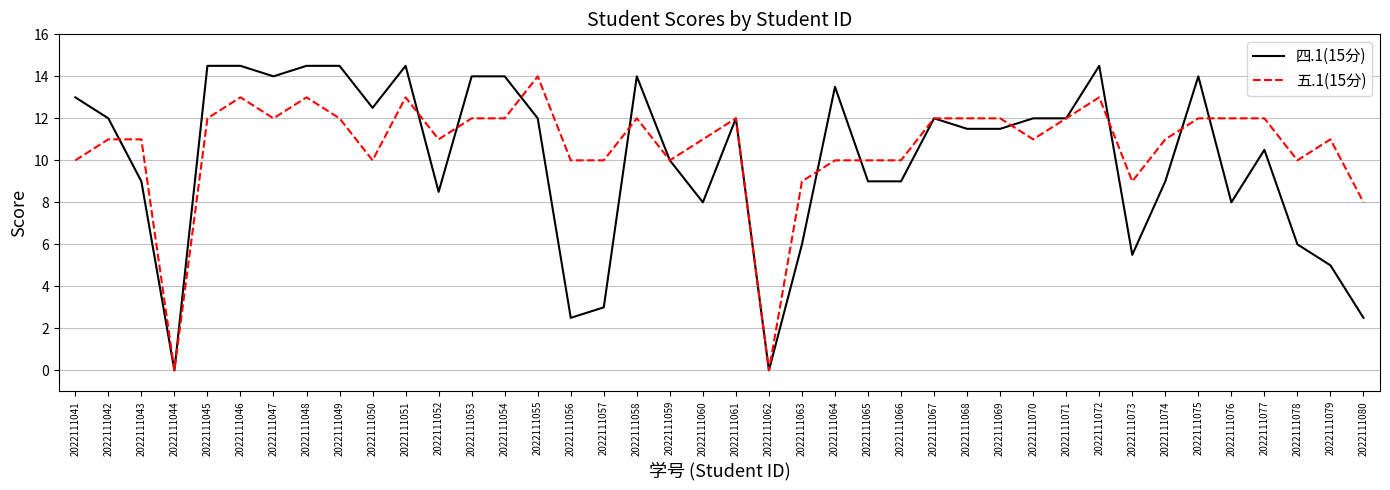

Which series has the largest range (max minus min)?

四.1(15分)